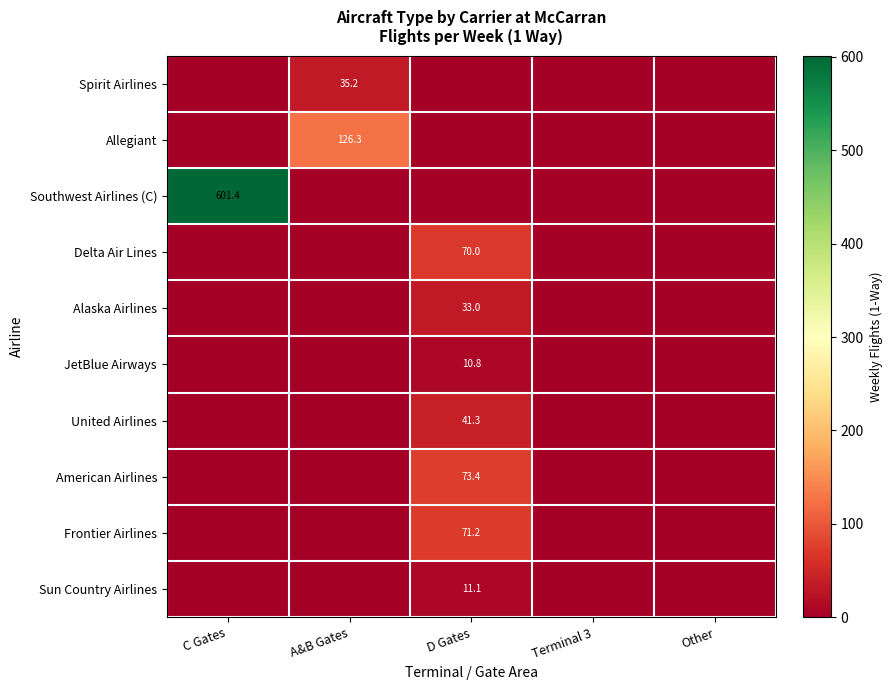

Is it true that JetBlue Airways equals 10.8 at D Gates?

True